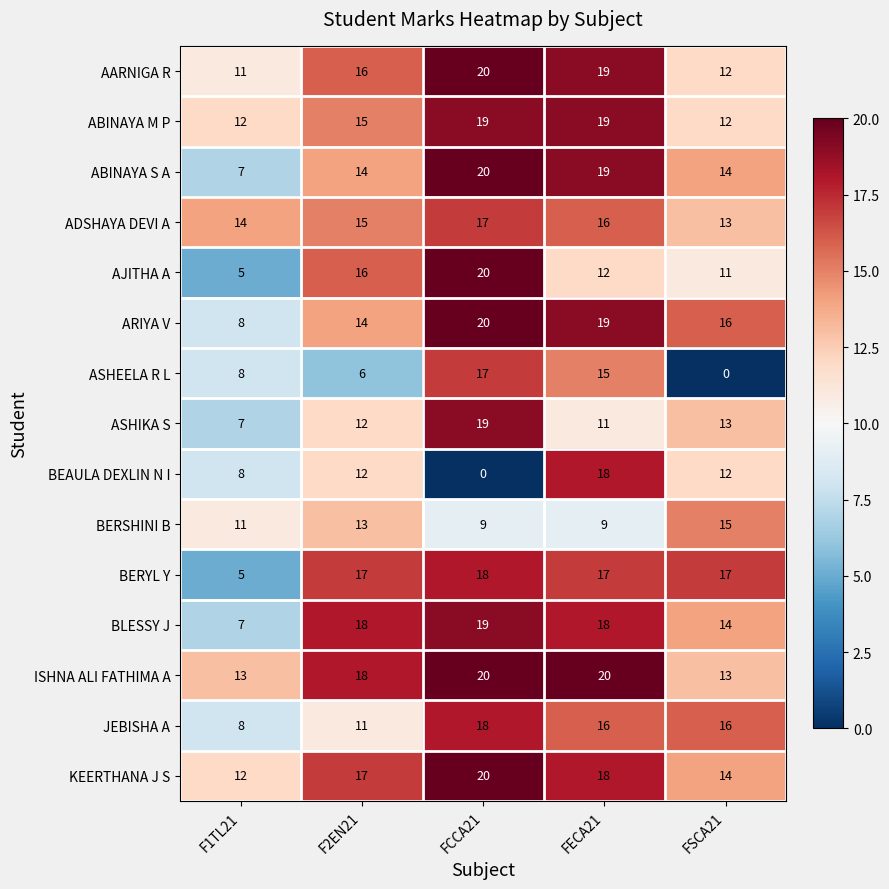

Between FCCA21 and FSCA21, which series saw the biggest shift?

ASHEELA R L